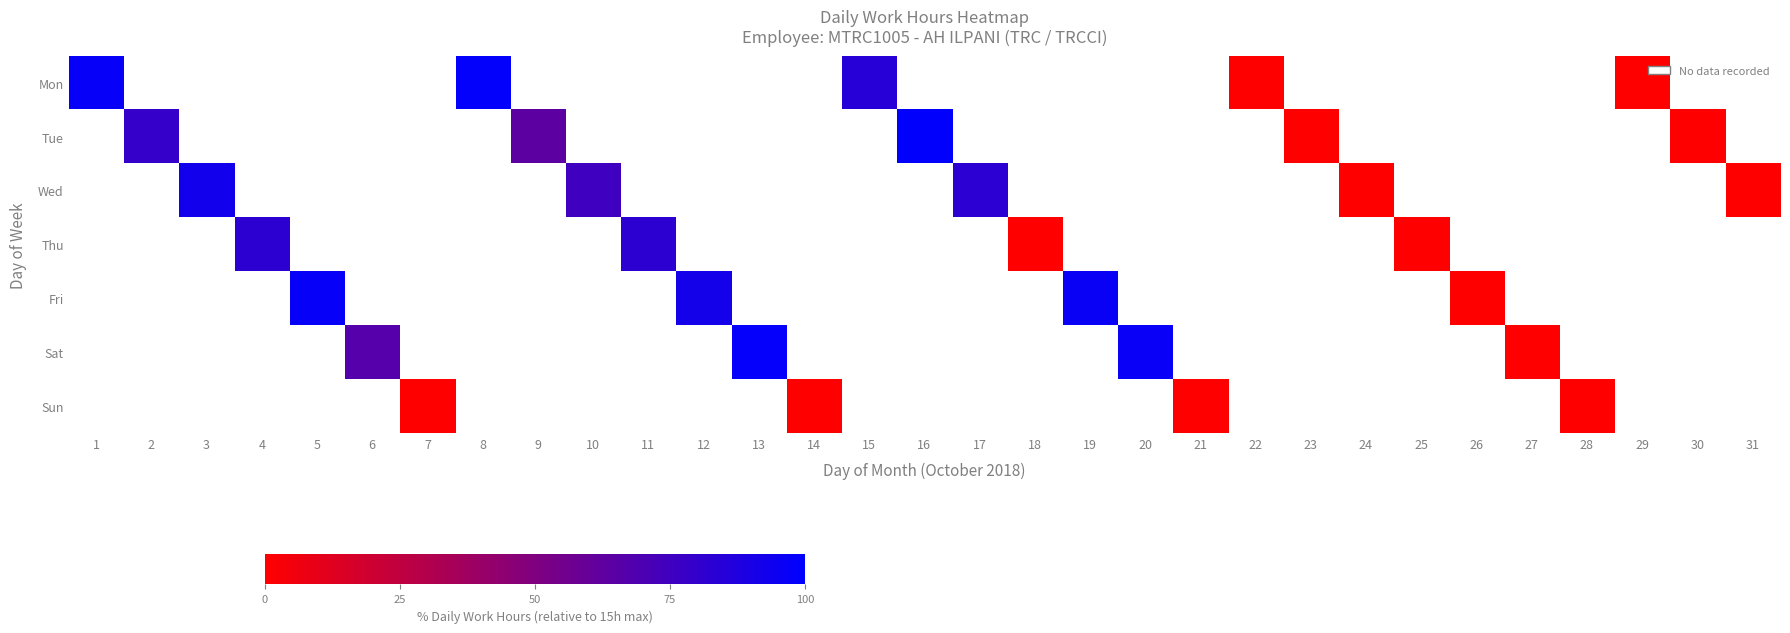

How many values in Sat are above zero?

3